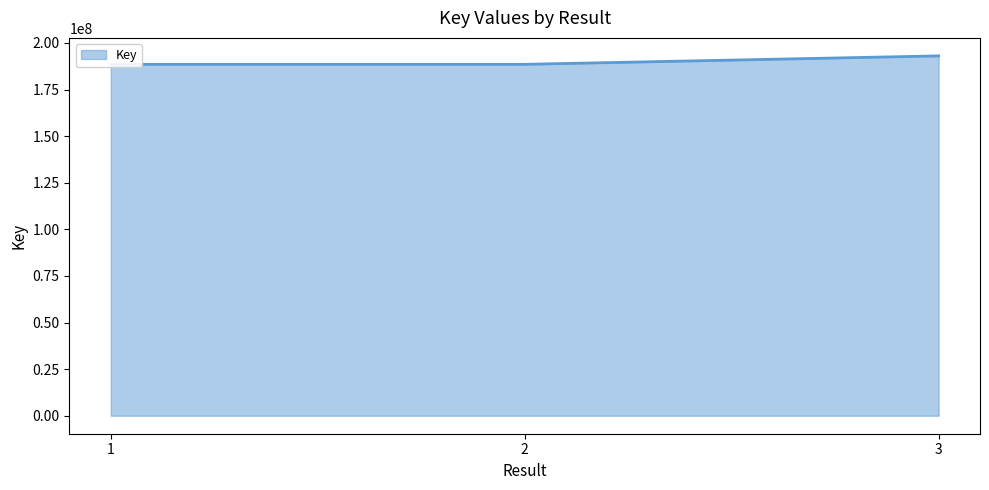

How many series are shown in this chart?

1